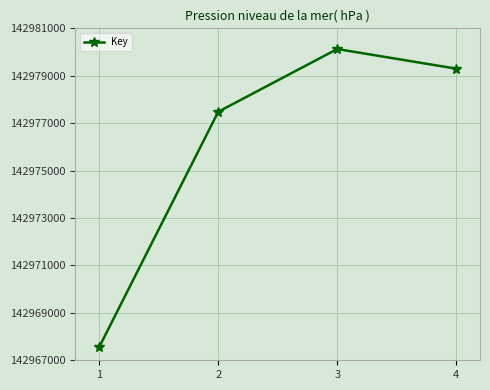

What is the difference between the maximum and minimum values?

12565